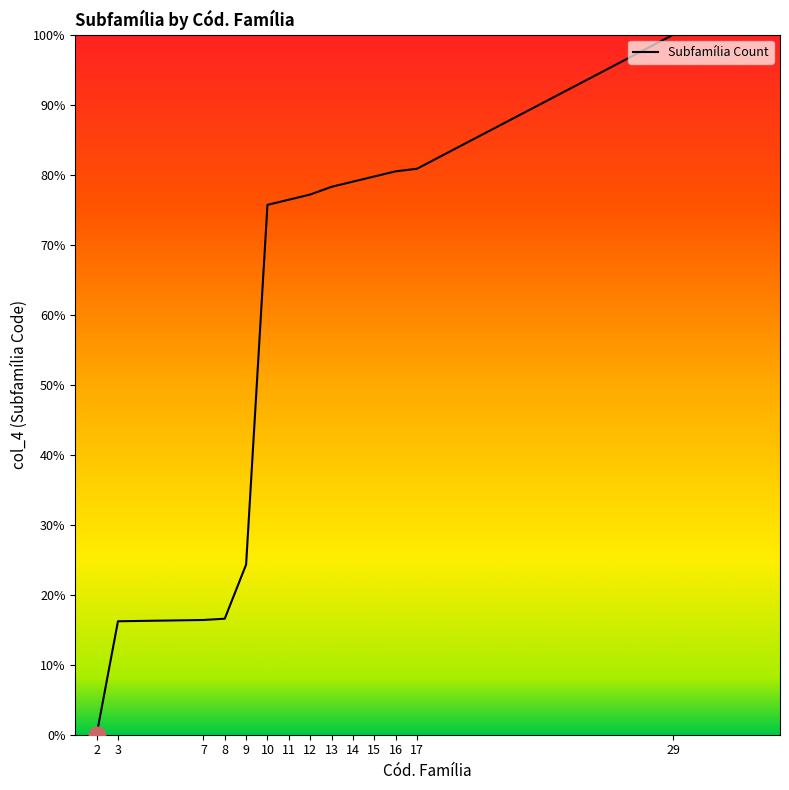

What is the approximate value at 3?

16.2